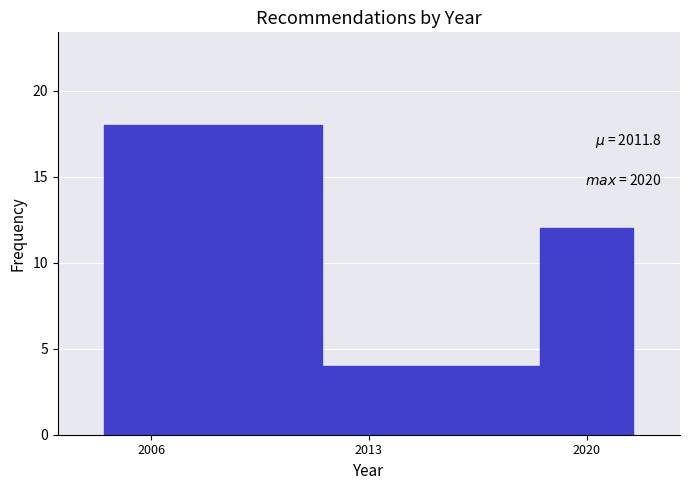

Around what value on the x-axis is the tallest bar? Give the approximate position of its centre, as read against the axis.

2008